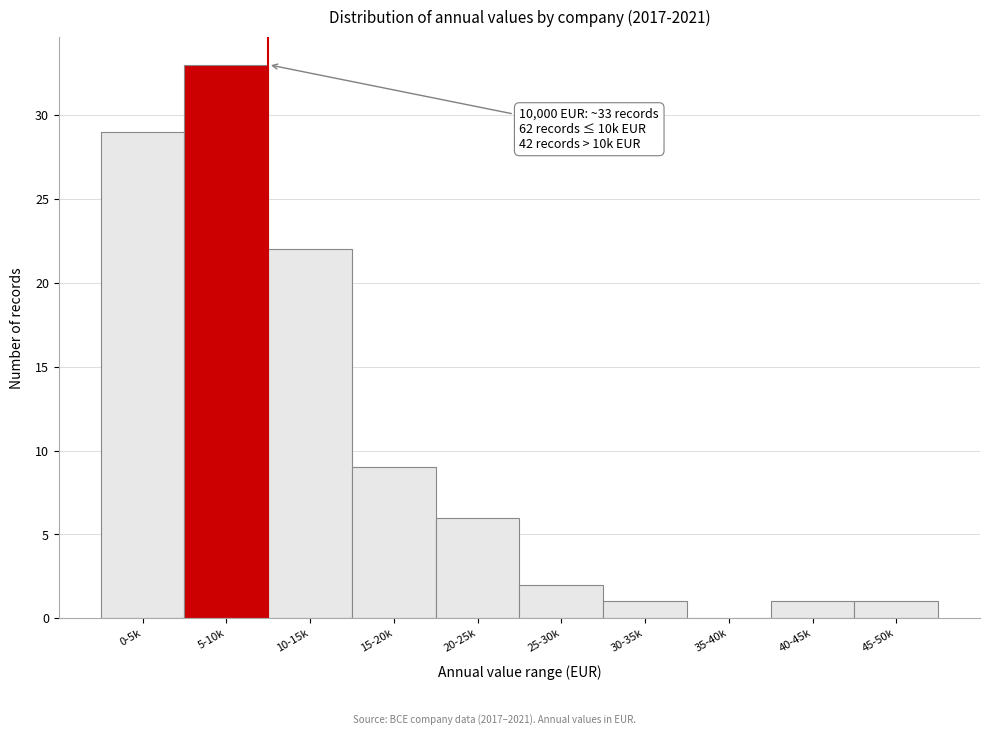

Reading left to right, what are all the values shown in this chart?

0-5k=29	5-10k=33	10-15k=22	15-20k=9	20-25k=6	25-30k=2	30-35k=1	35-40k=0	40-45k=1	45-50k=1